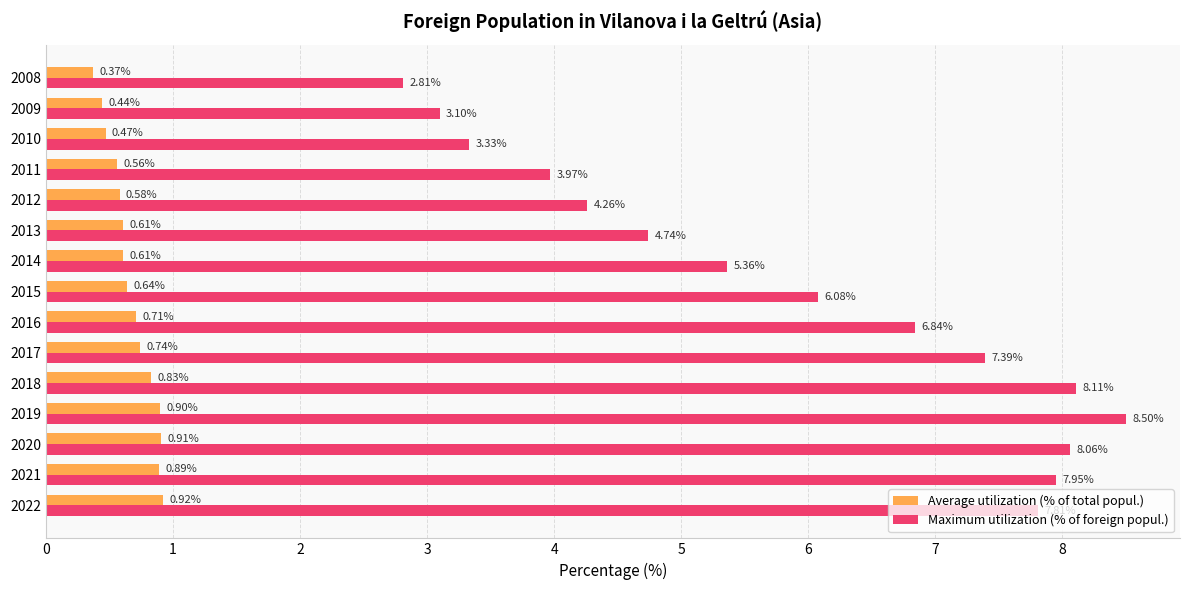

Rank the series by their average value, from highest to lowest.

Maximum utilization (% of foreign popul.), Average utilization (% of total popul.)